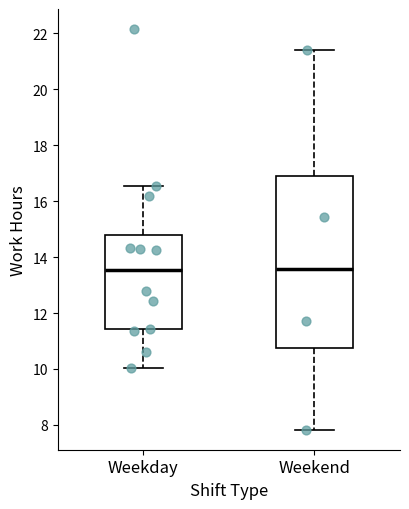

Where is the upper edge of the box for Weekday on the y-axis? The values are not printed on the chart, so give them approximately, as read against the axis.

14.8